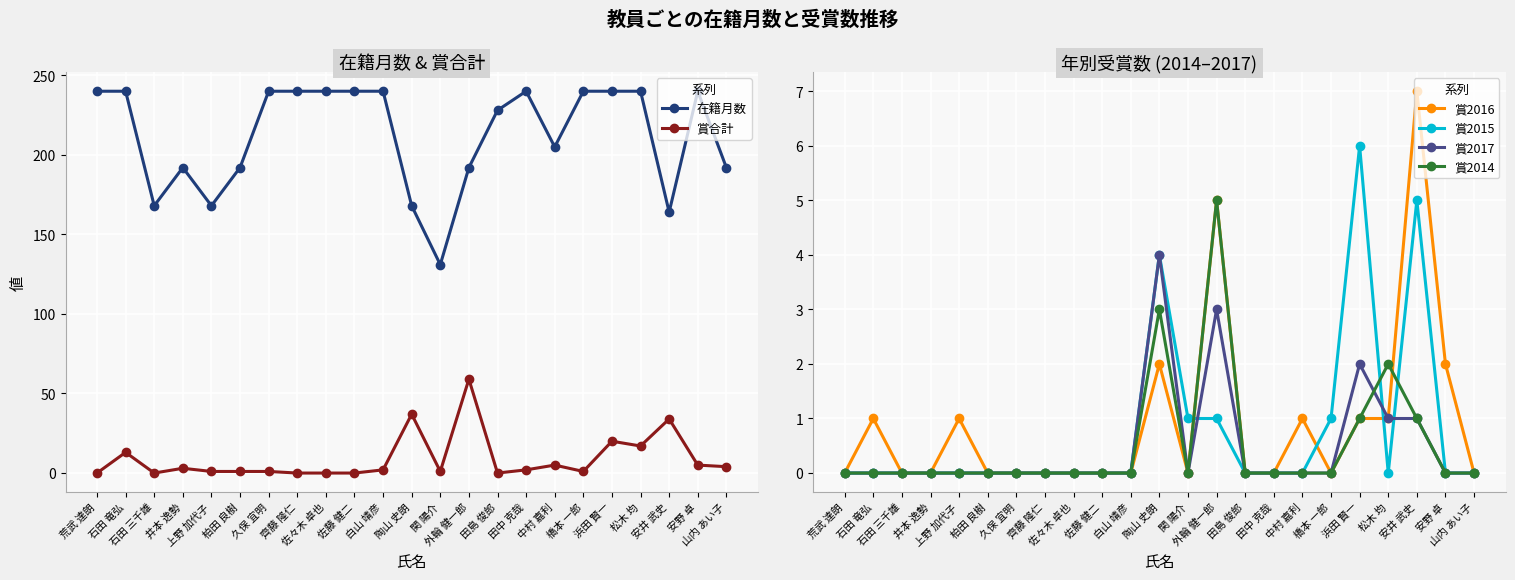

Between 佐々木 卓也 and 関 陽介, which series saw the biggest shift?

在籍月数